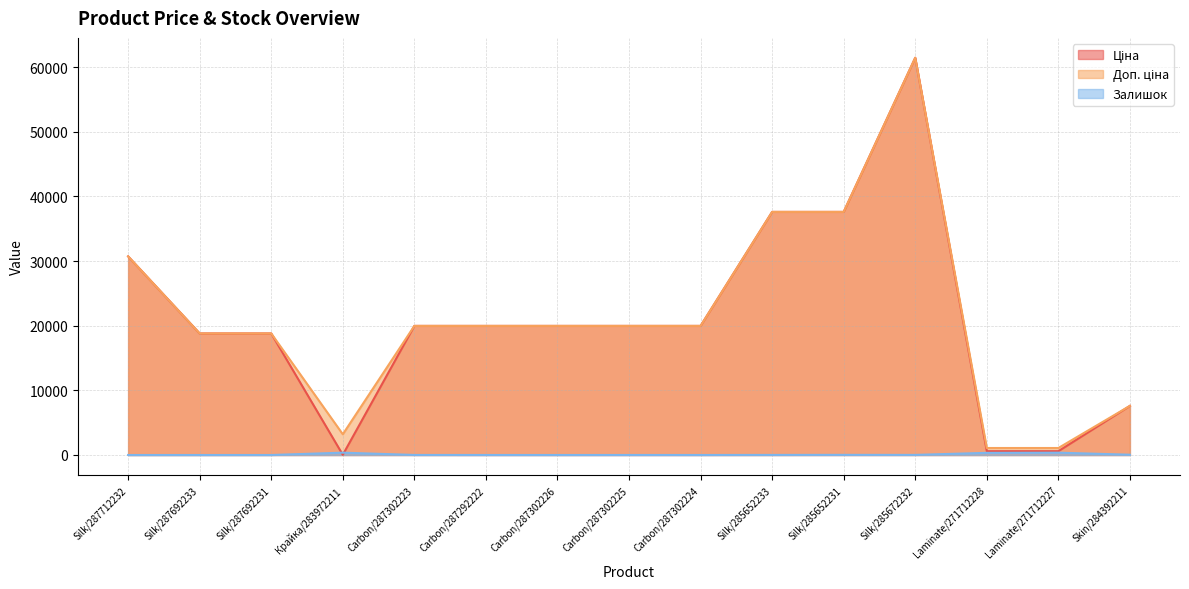

What is the difference between the Доп. ціна values at Silk/285652233 and Carbon/287292222?

17629.5